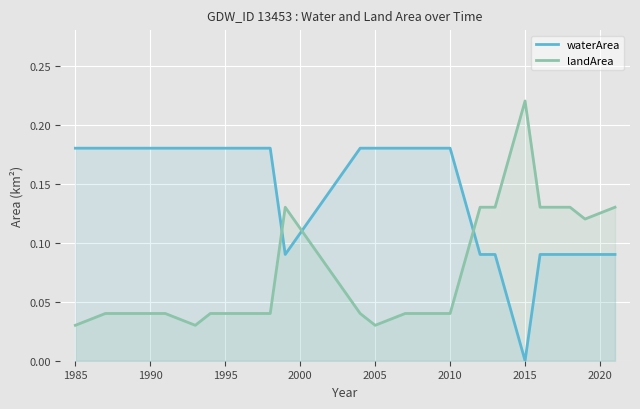

After their last crossing, which series has the higher values: landArea or waterArea?

landArea